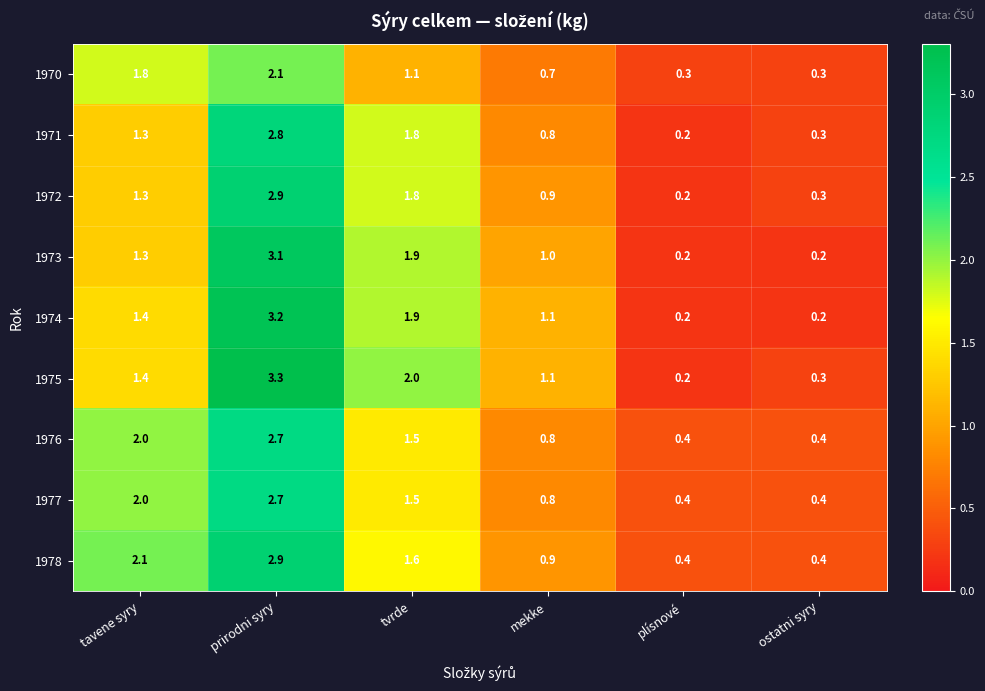

What is the difference between the second highest and minimum values in the 1973 series?

1.7